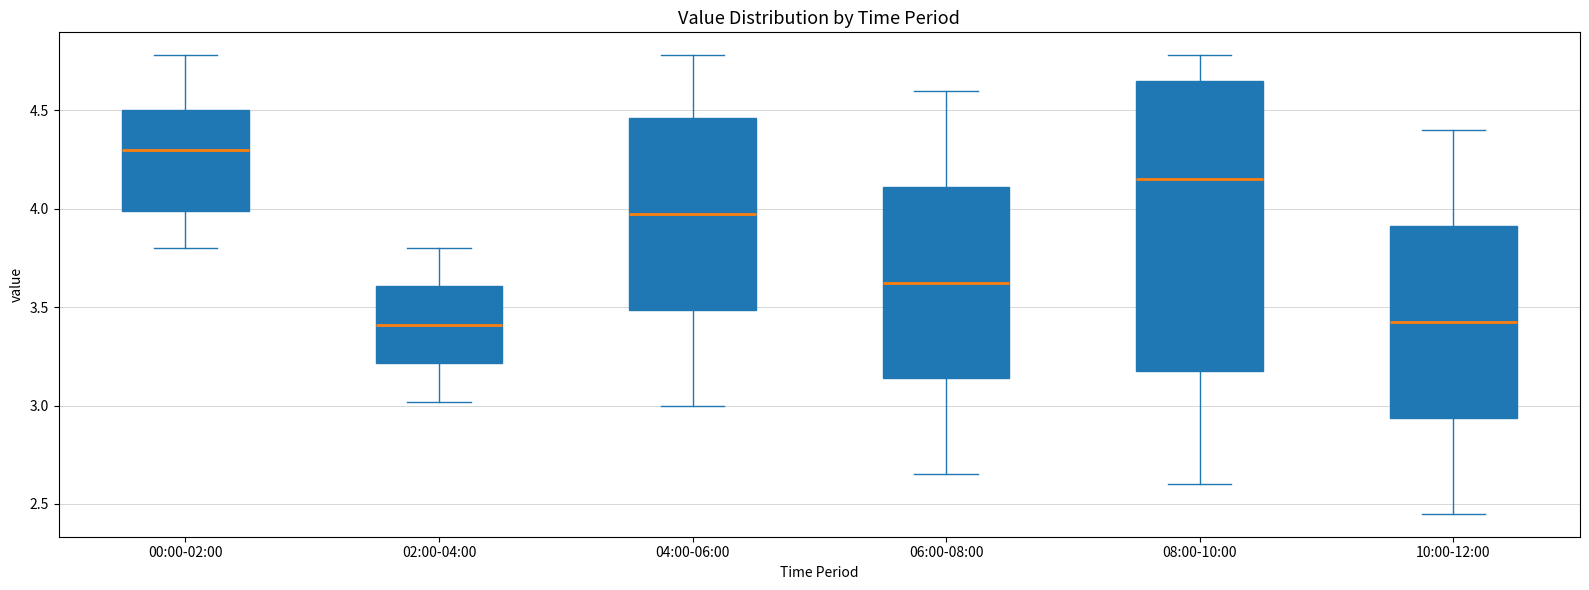

Where is the lower edge of the box for 00:00-02:00 on the y-axis? The values are not printed on the chart, so give them approximately, as read against the axis.

4.00